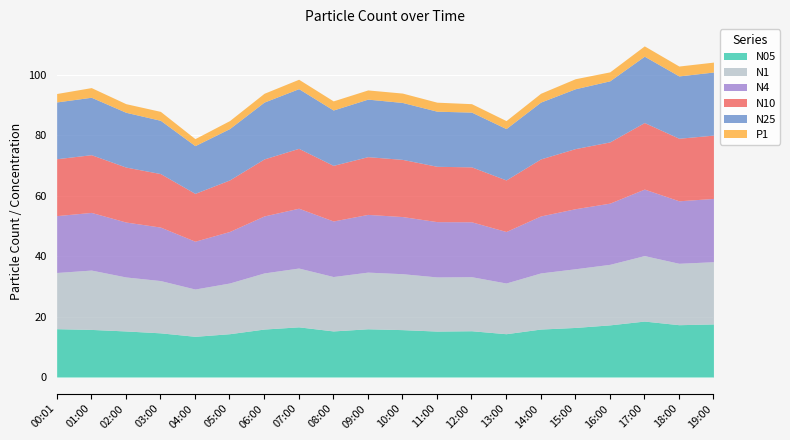

What is the difference between the N1 values at 06:00 and 01:00?

1.1